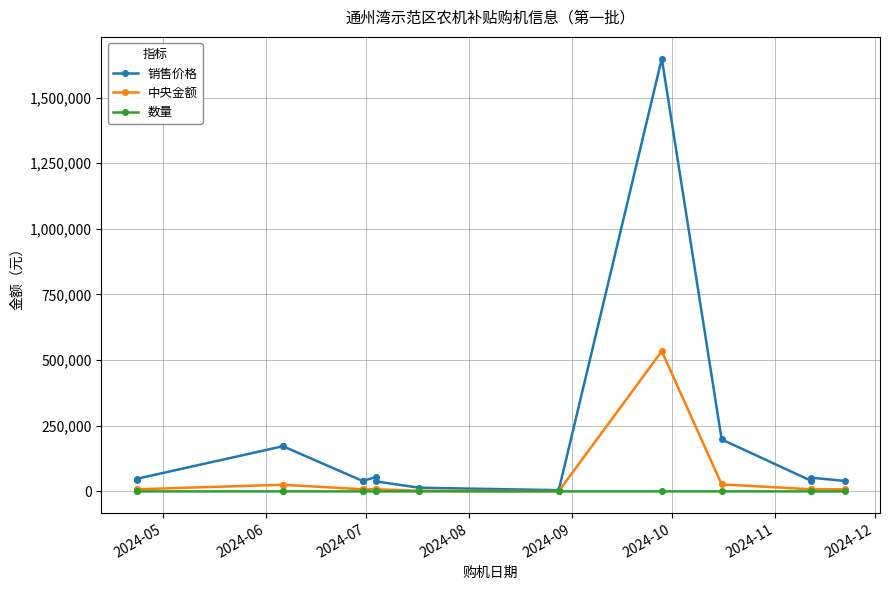

The 数量 series shows 1 at 2024-08. True or false?

True